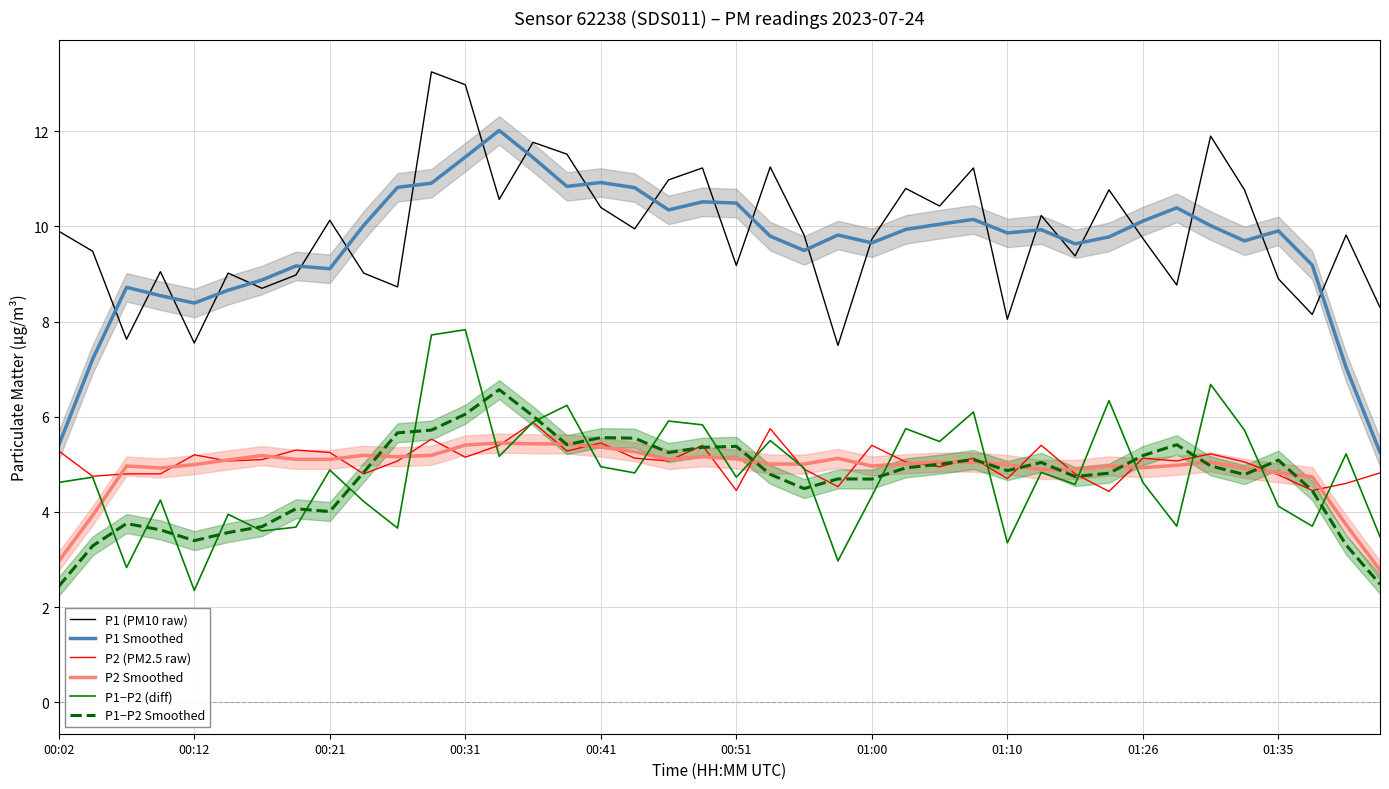

What is the difference between the maximum and second lowest values in the P1−P2 (diff) series?

5.0